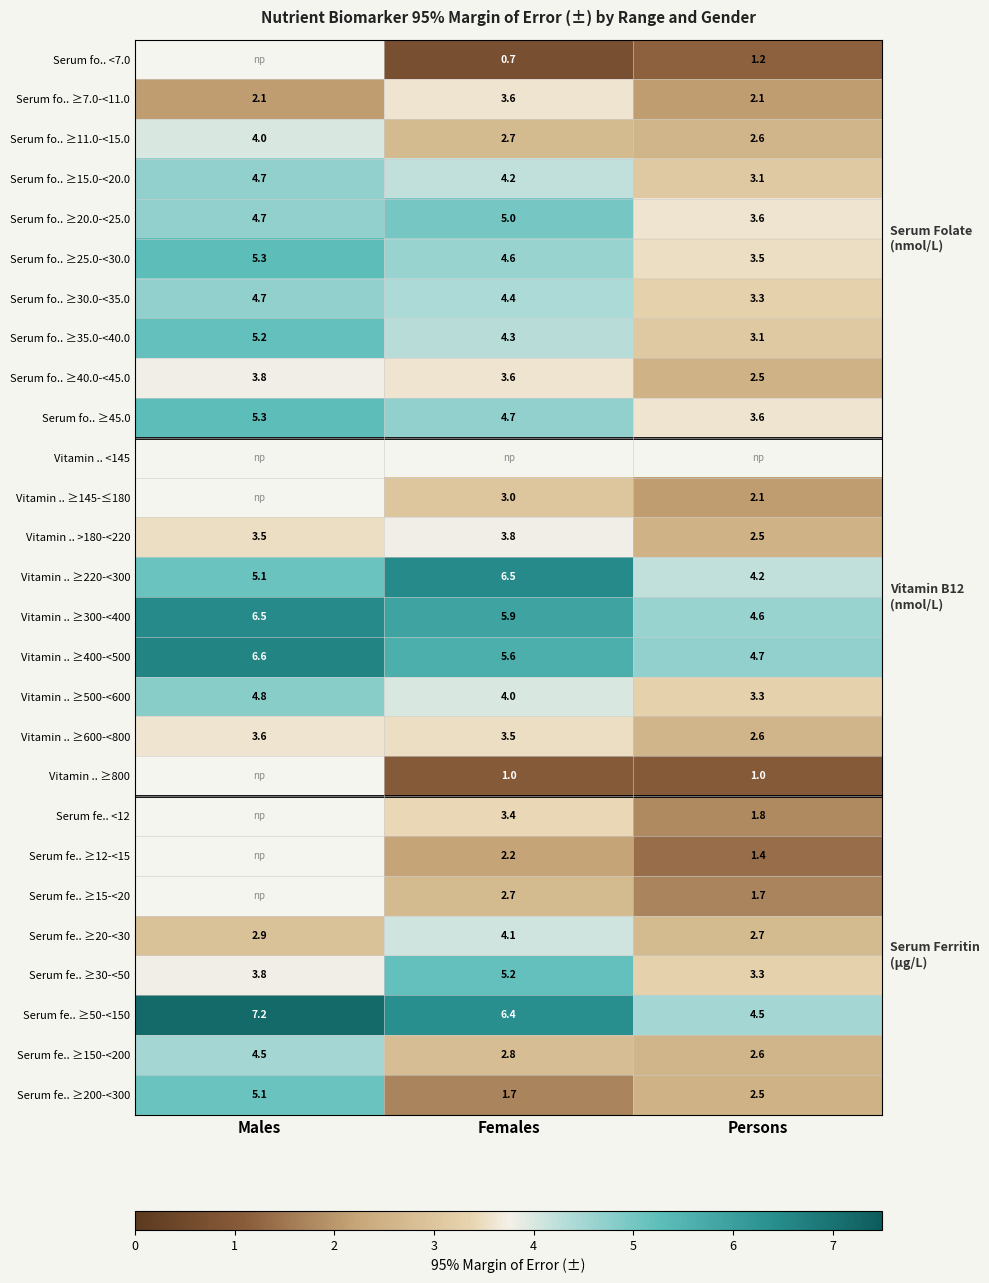

What is the maximum value shown in the chart?

7.2